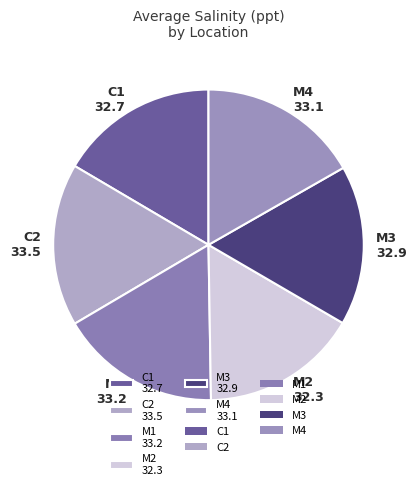

Combined, do M4 33.1 and M1 33.2 account for over 50%?

No